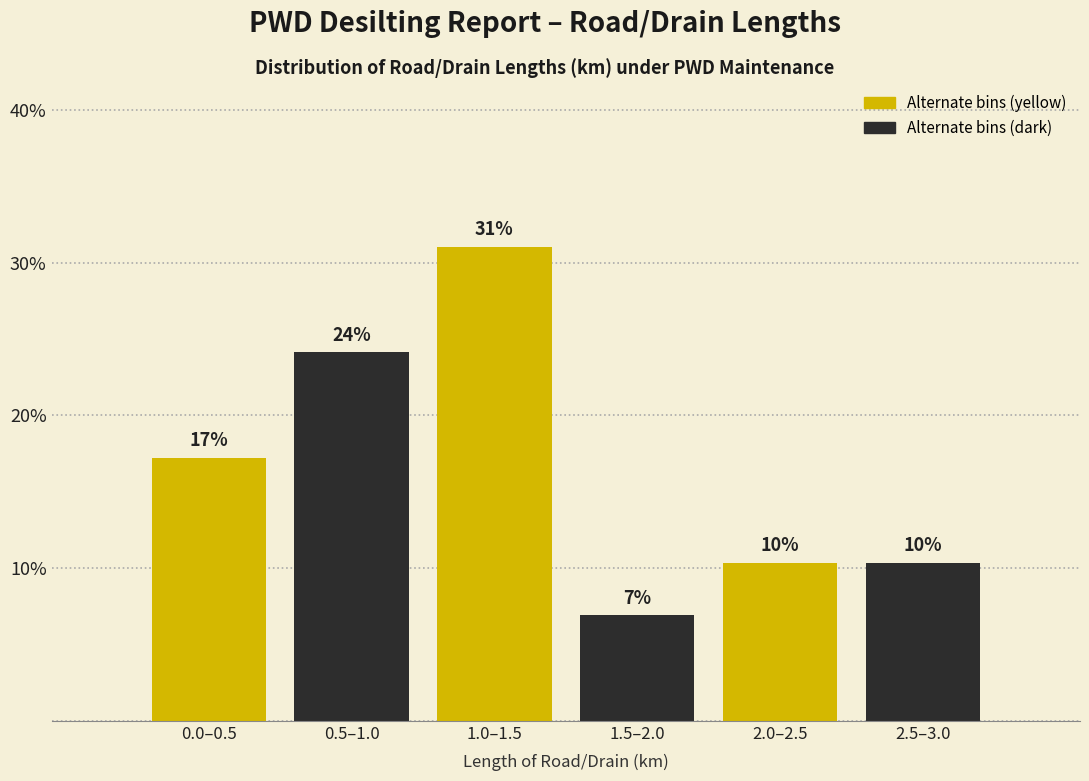

How many bars are there in total?

6